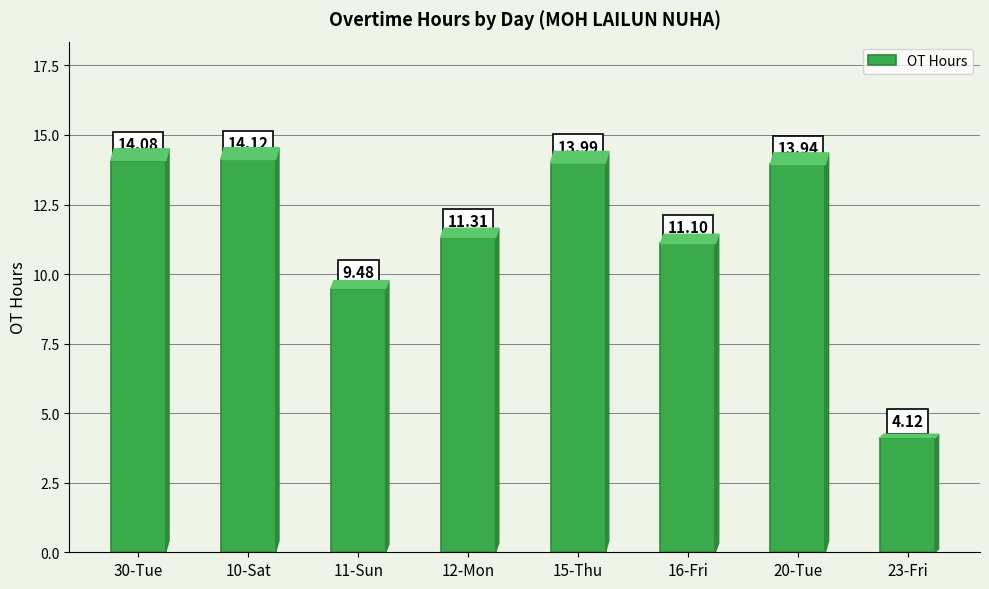

What is the greatest value displayed?

14.1